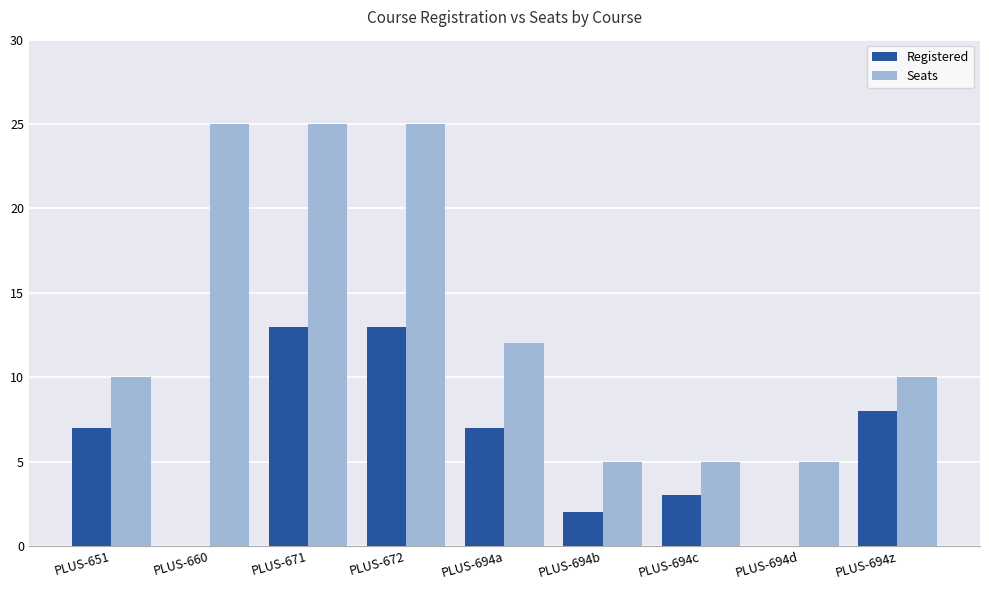

Reading left to right, list all the values displayed in this chart.

Registered: PLUS-651=7	PLUS-660=0	PLUS-671=13	PLUS-672=13	PLUS-694a=7	PLUS-694b=2	PLUS-694c=3	PLUS-694d=0	PLUS-694z=8
Seats: PLUS-651=10	PLUS-660=25	PLUS-671=25	PLUS-672=25	PLUS-694a=12	PLUS-694b=5	PLUS-694c=5	PLUS-694d=5	PLUS-694z=10